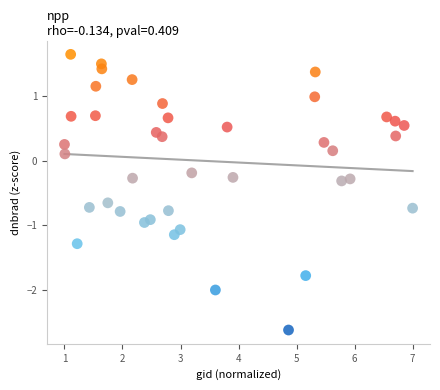

What is the range of X values (max minus min)?

6.0